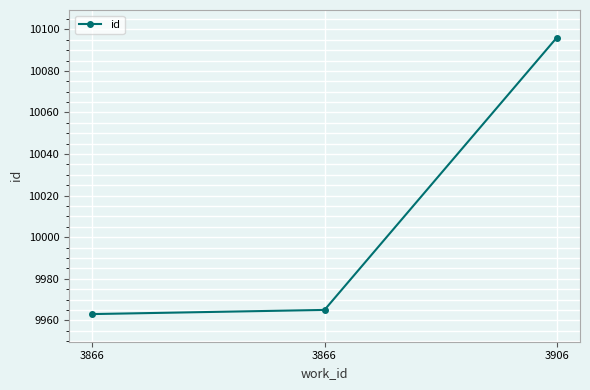

The chart shows a value of 10096 at 3906. True or false?

True